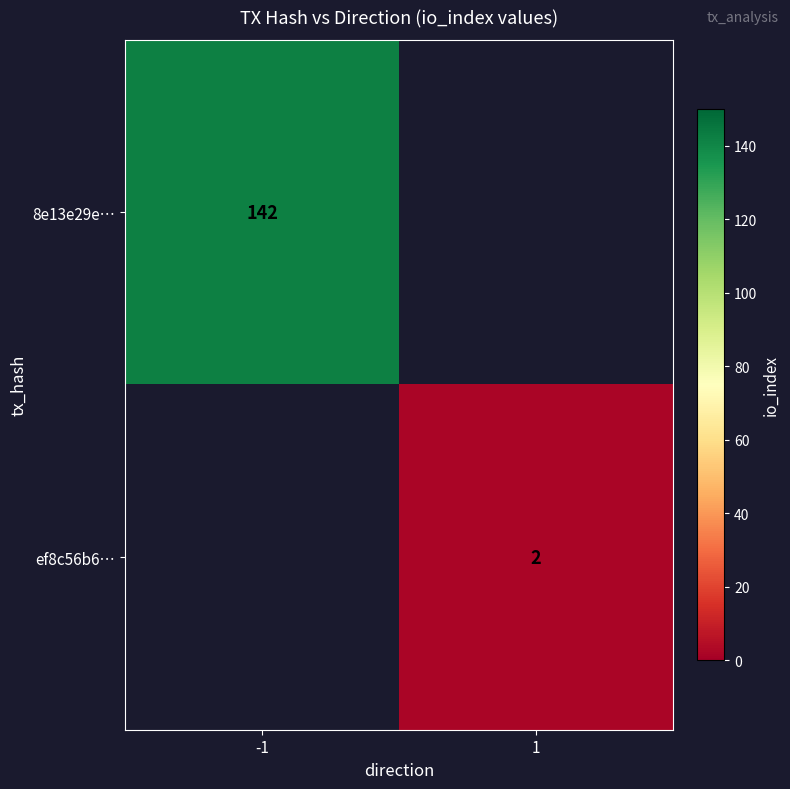

What is the minimum value shown in the chart?

2.0